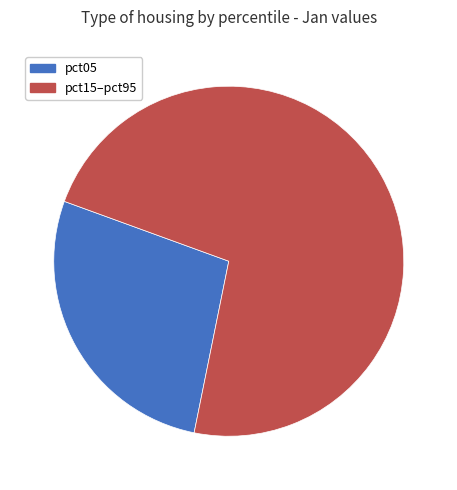

Is there a majority slice in this chart?

Yes